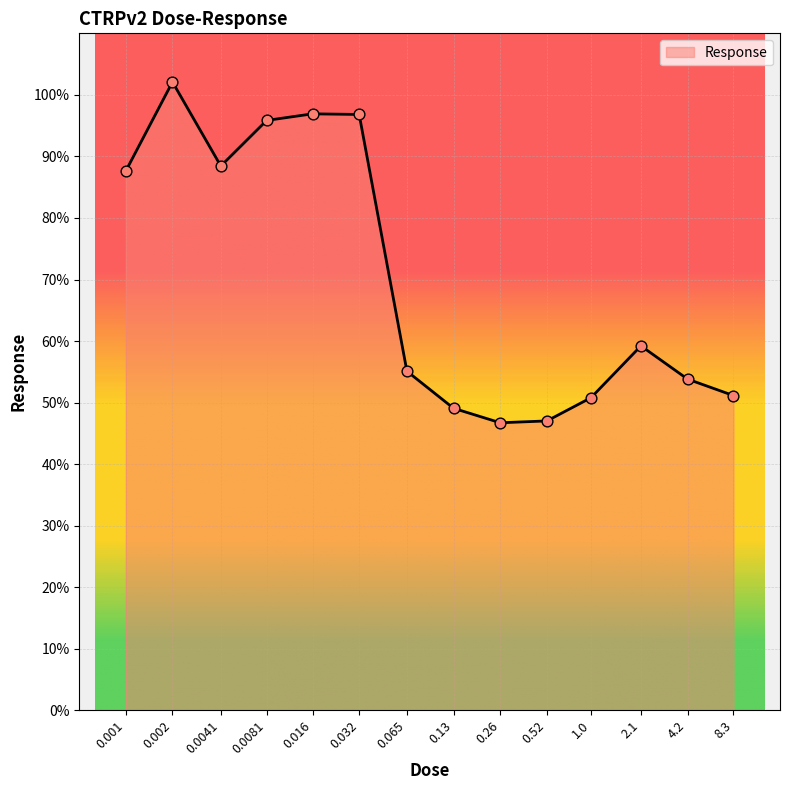

What is the ratio of the value at 0.001 to the value at 0.065?

1.6